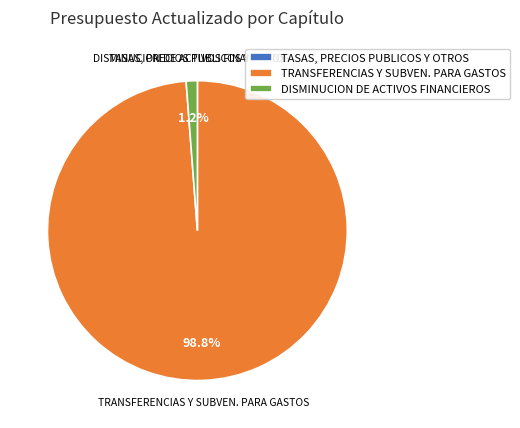

What is the majority slice?

TRANSFERENCIAS Y SUBVEN. PARA GASTOS